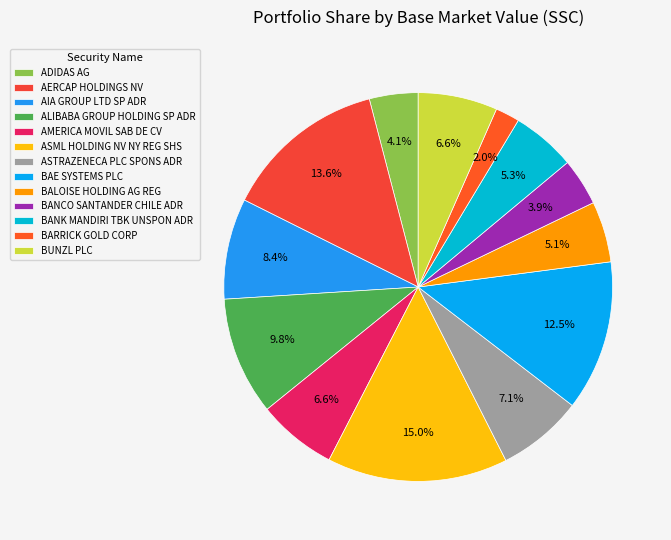

True or false: ASML HOLDING NV NY REG SHS accounts for 1% of the total.

False